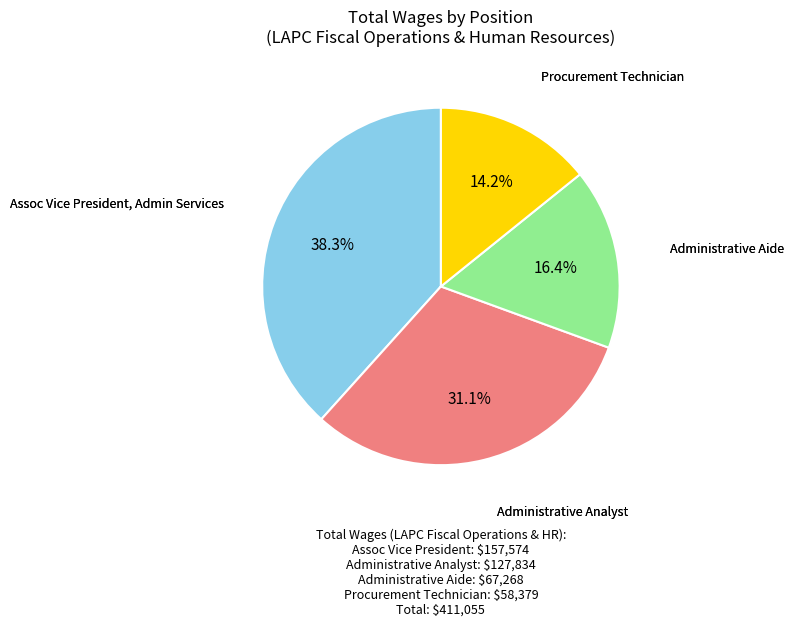

How many slices are in this pie chart?

4